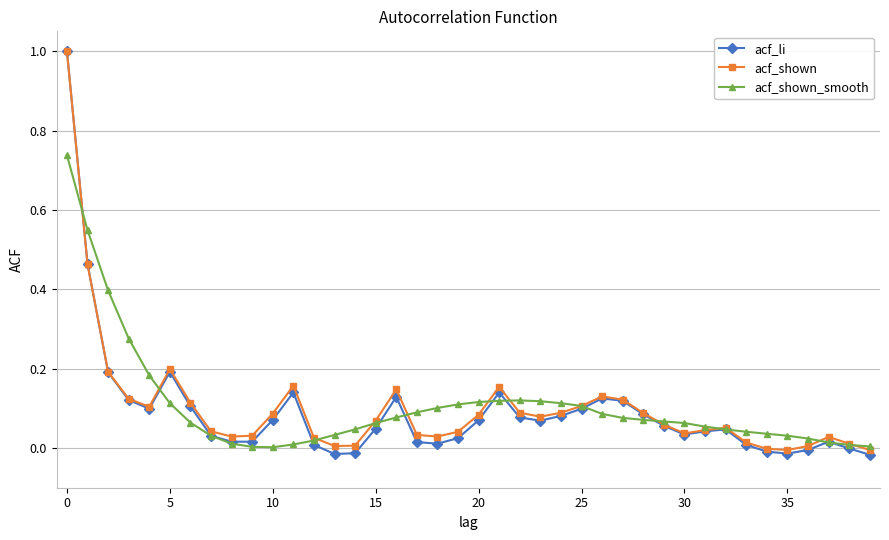

Which series has the widest spread of values?

acf_li